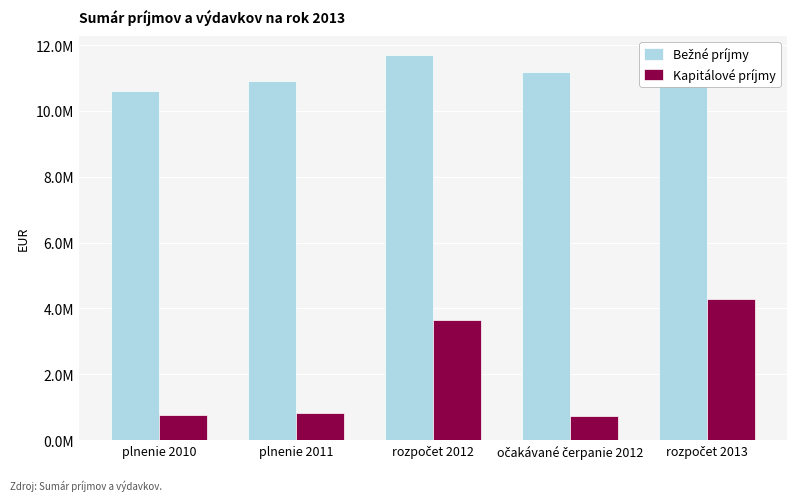

What is the greatest value displayed?

11690737.0